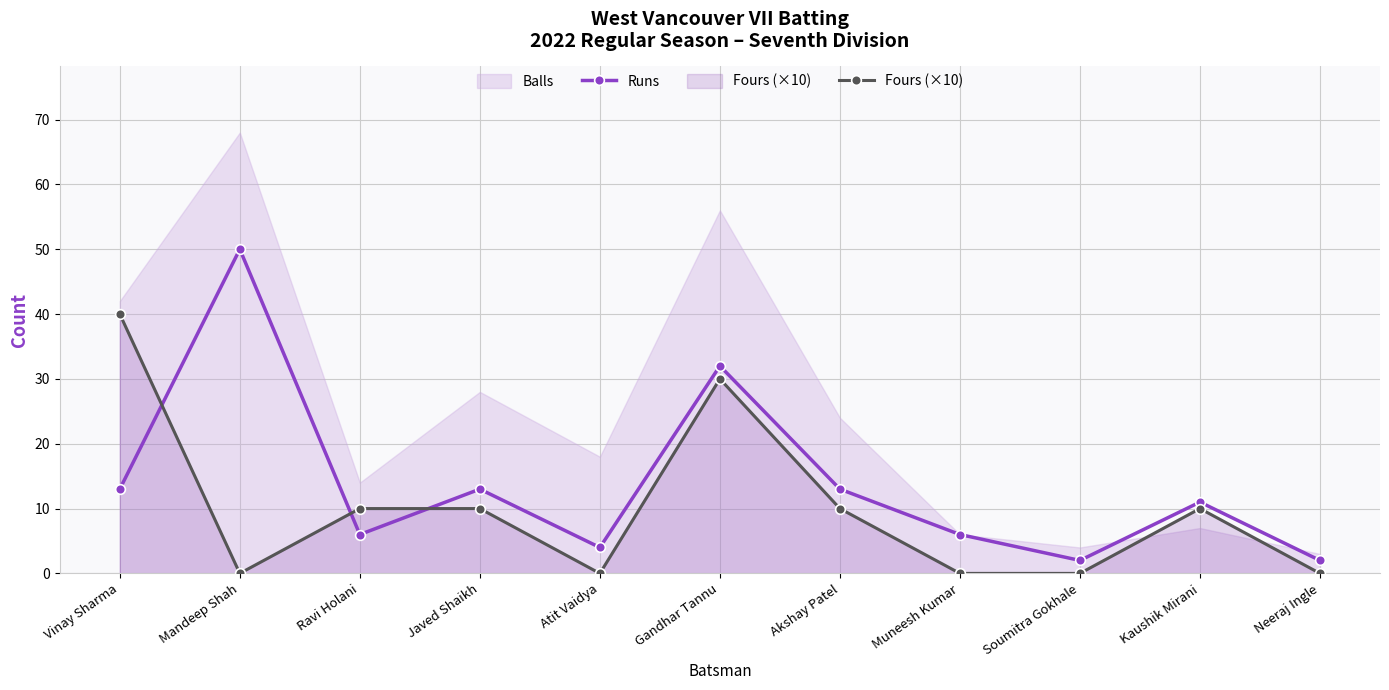

Which has a higher value, Neeraj Ingle or Vinay Sharma?

Vinay Sharma